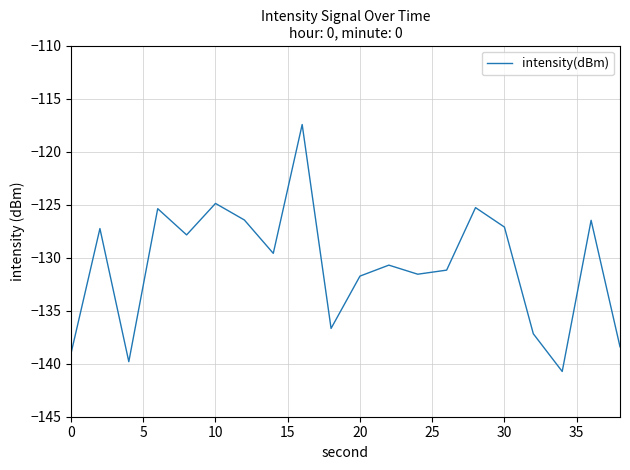

What is the minimum value shown in the chart?

-140.7